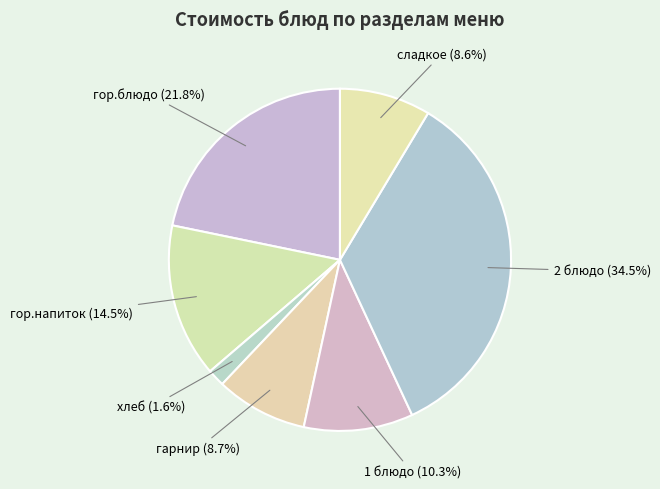

What percentage is the сладкое slice, to the nearest percent?

9%